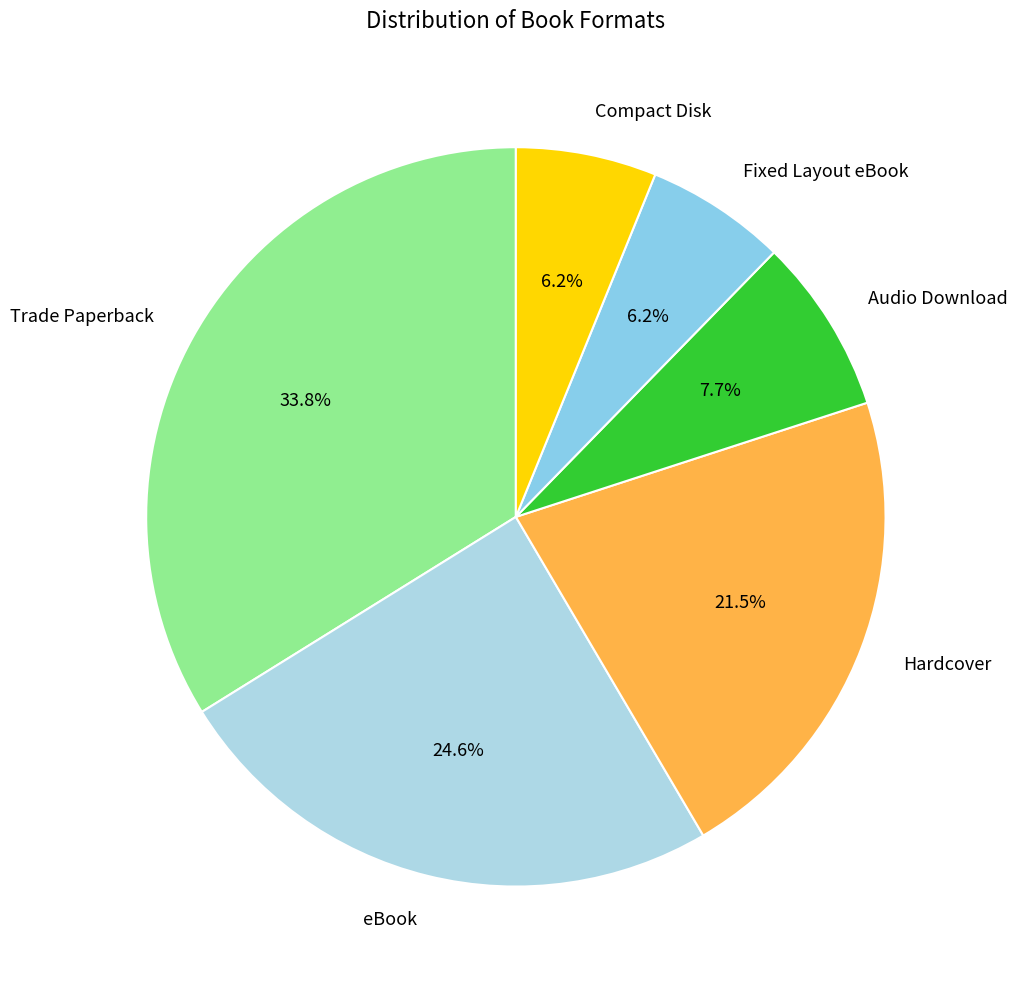

To the nearest percent, what is the difference between the Audio Download and Compact Disk slice percentages?

2%